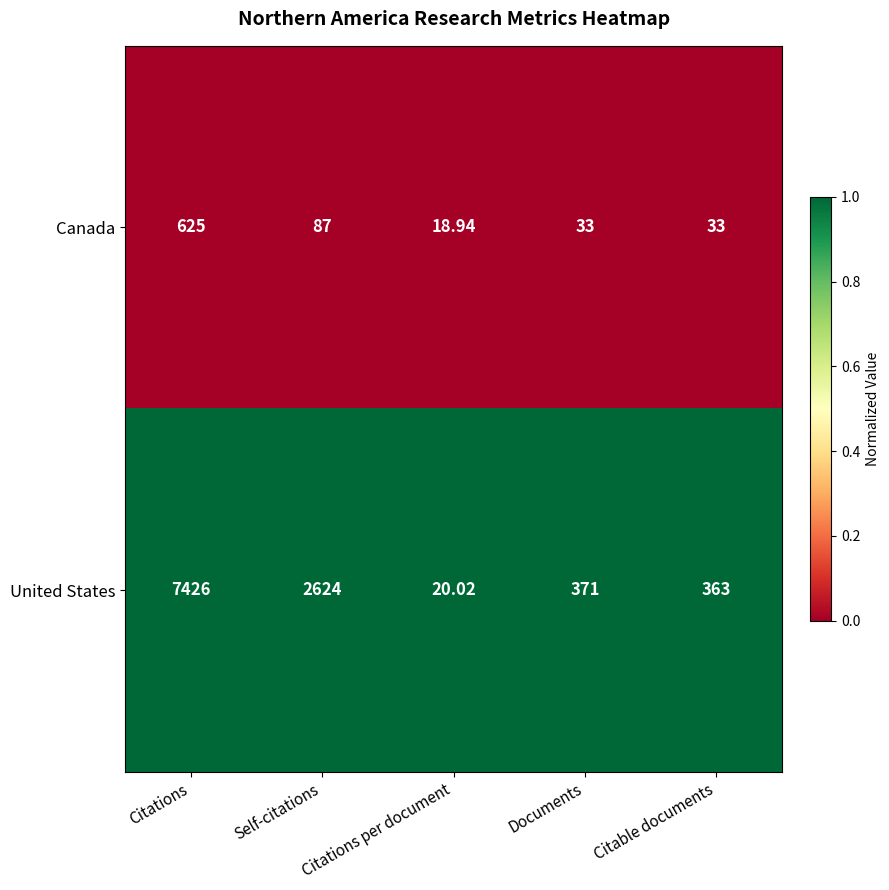

How many categories are shown in the chart?

5